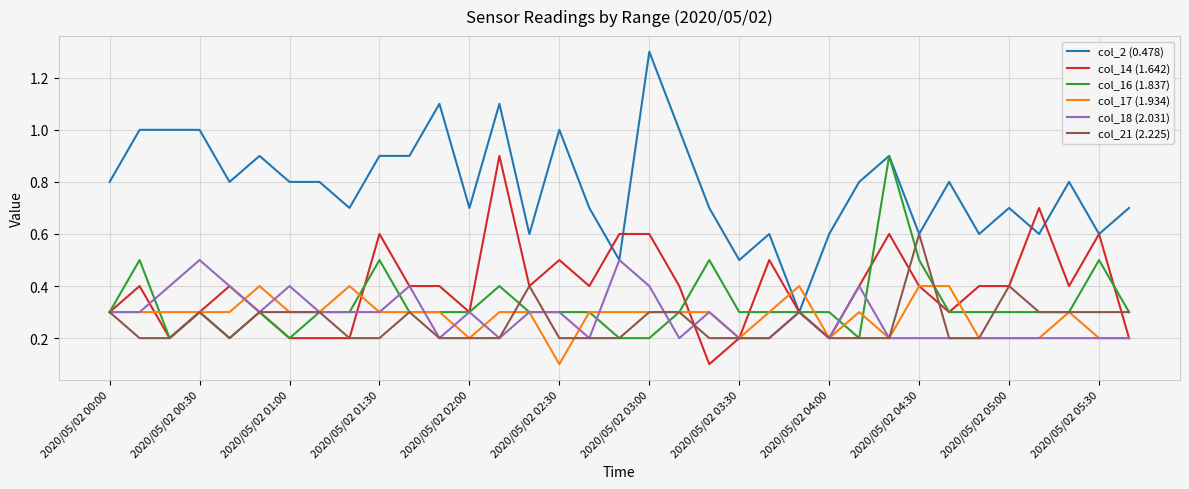

True or false: col_17 (1.934) has more than 0 interior local peaks.

True